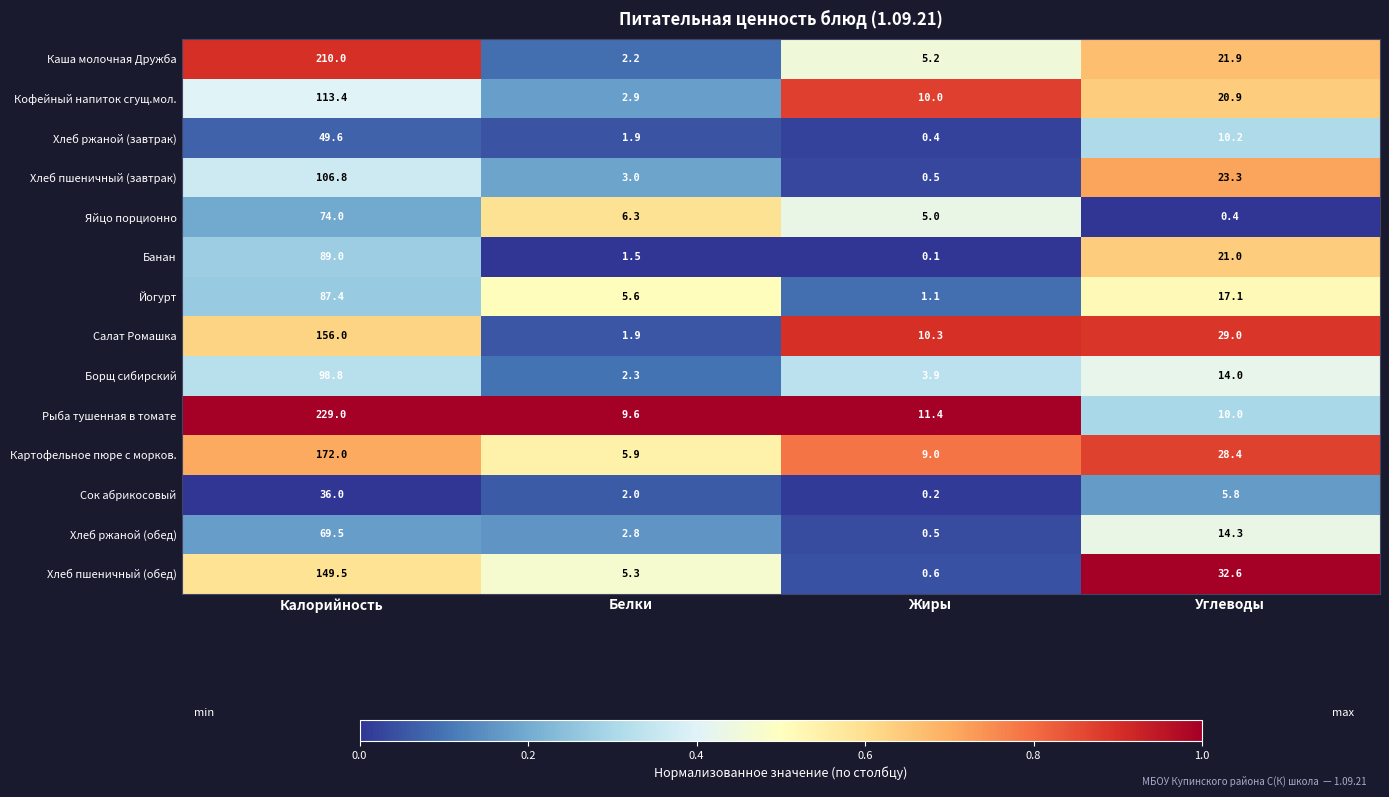

List the series in order of their peak value, highest first.

Рыба тушенная в томате, Каша молочная Дружба, Картофельное пюре с морков., Салат Ромашка, Хлеб пшеничный (обед), Кофейный напиток сгущ.мол., Хлеб пшеничный (завтрак), Борщ сибирский, Банан, Йогурт, Яйцо порционно, Хлеб ржаной (обед), Хлеб ржаной (завтрак), Сок абрикосовый